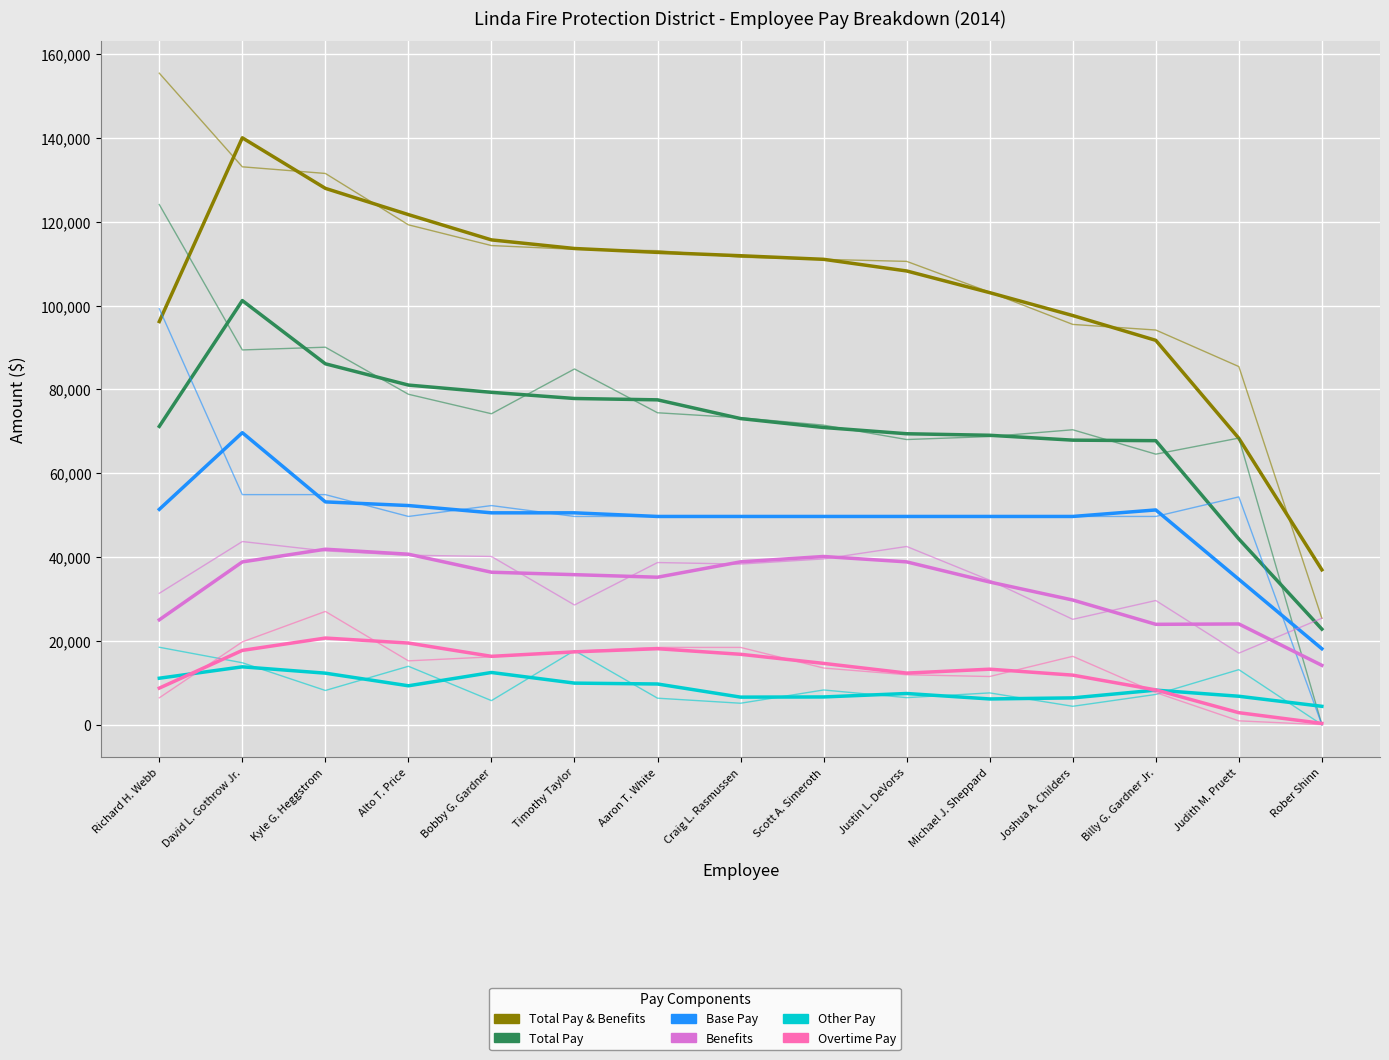

Does the chart have visible grid lines?

Yes